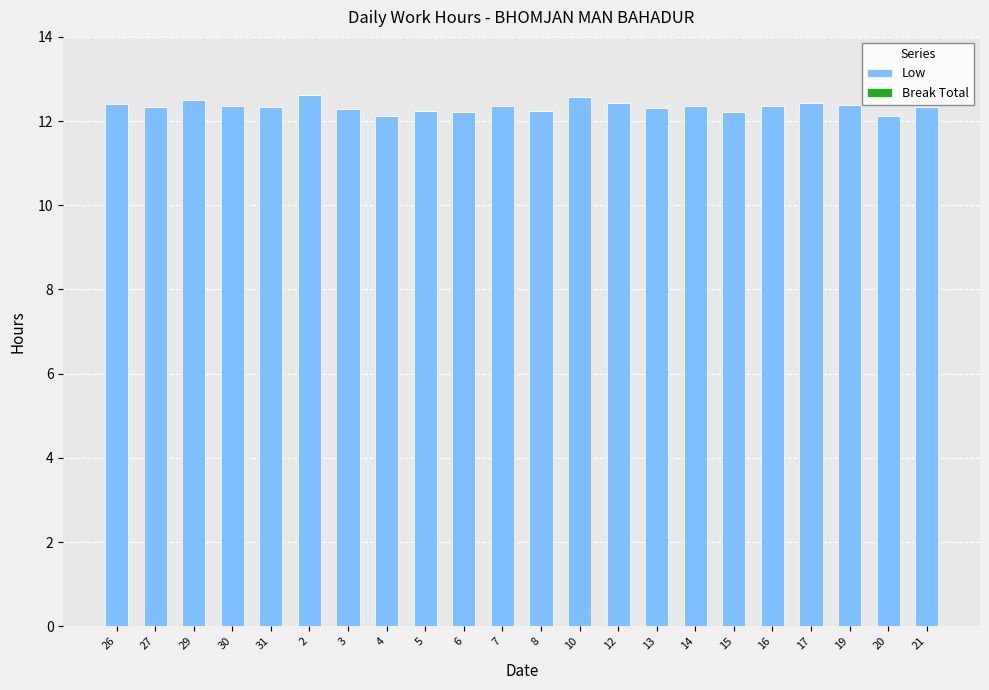

What is the ratio of the value at 29 to the value at 30?

1.0